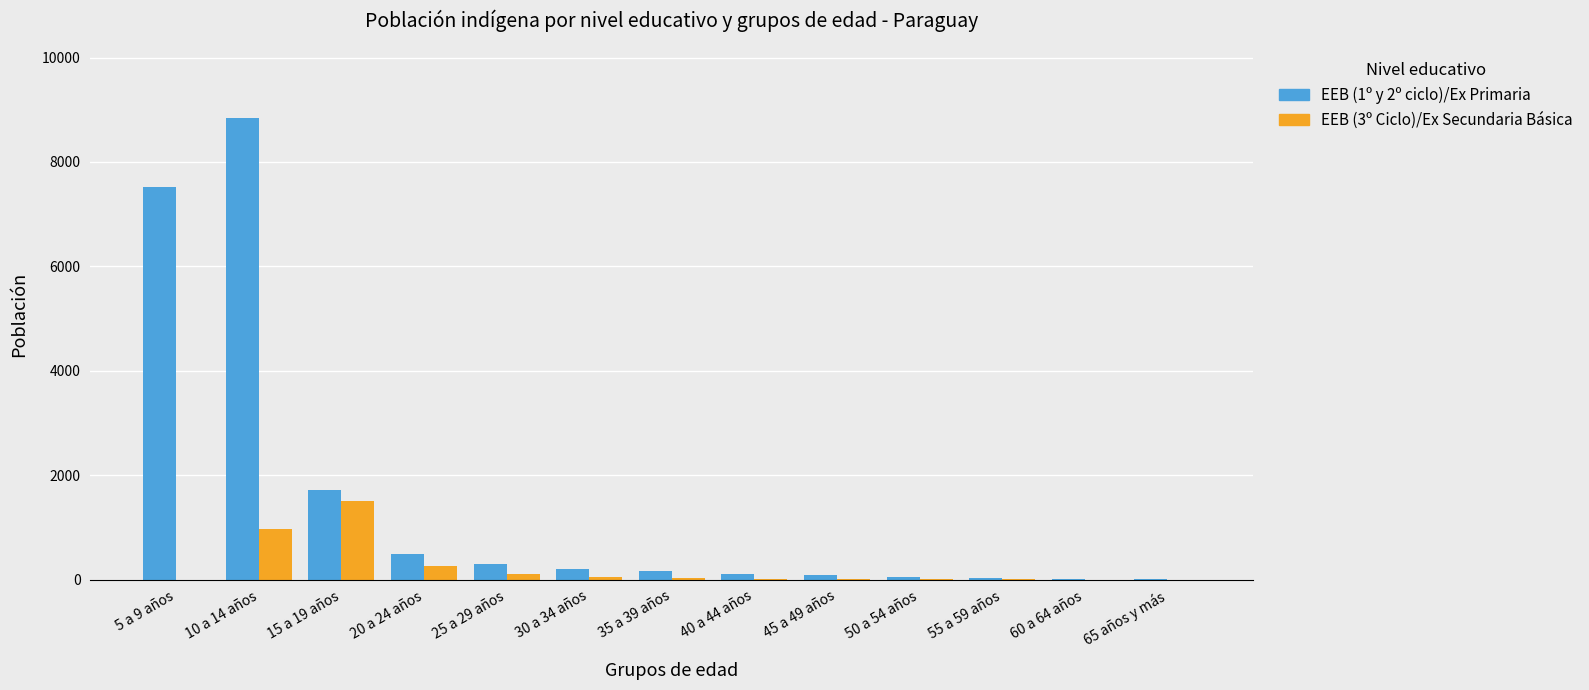

Is the value of EEB (1º y 2º ciclo)/Ex Primaria at 15 a 19 años greater than the value of EEB (3º Ciclo)/Ex Secundaria Básica at 10 a 14 años?

Yes